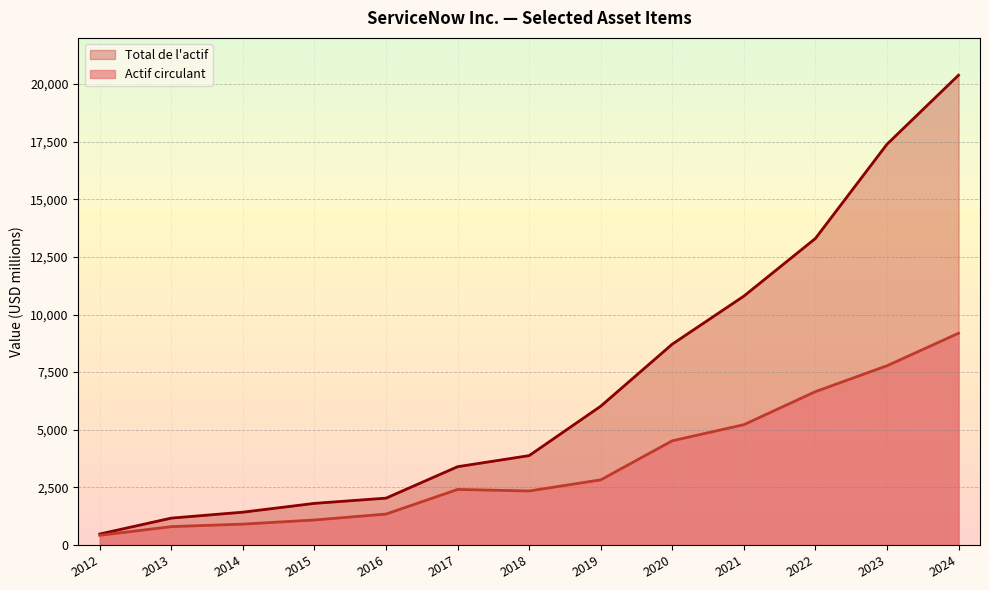

What is the value of the Total de l'actif point at the 7th from the left?

3879